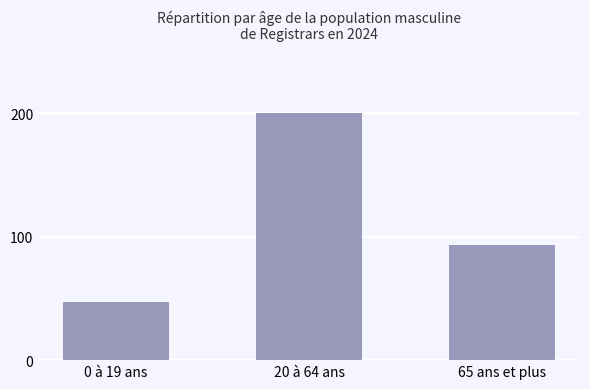

Which label corresponds to the smallest value in the chart?

0 à 19 ans